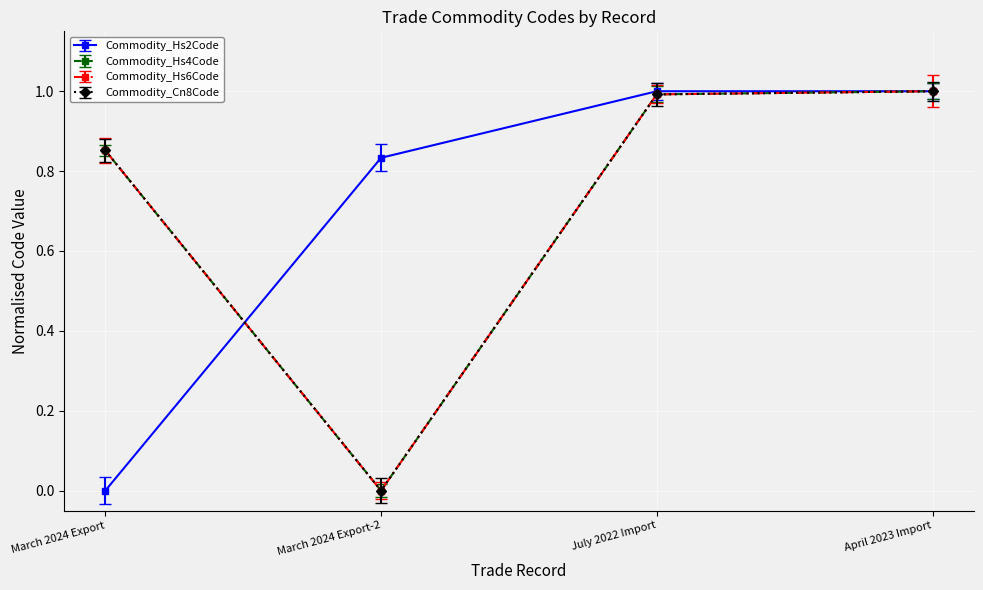

Reading left to right, transcribe all the data shown in this chart.

Commodity_Hs2Code: March 2024 Export=0.0	March 2024 Export-2=0.8	July 2022 Import=1.0	April 2023 Import=1.0
Commodity_Hs4Code: March 2024 Export=0.9	March 2024 Export-2=0.0	July 2022 Import=1.0	April 2023 Import=1.0
Commodity_Hs6Code: March 2024 Export=0.9	March 2024 Export-2=0.0	July 2022 Import=1.0	April 2023 Import=1.0
Commodity_Cn8Code: March 2024 Export=0.9	March 2024 Export-2=0.0	July 2022 Import=1.0	April 2023 Import=1.0